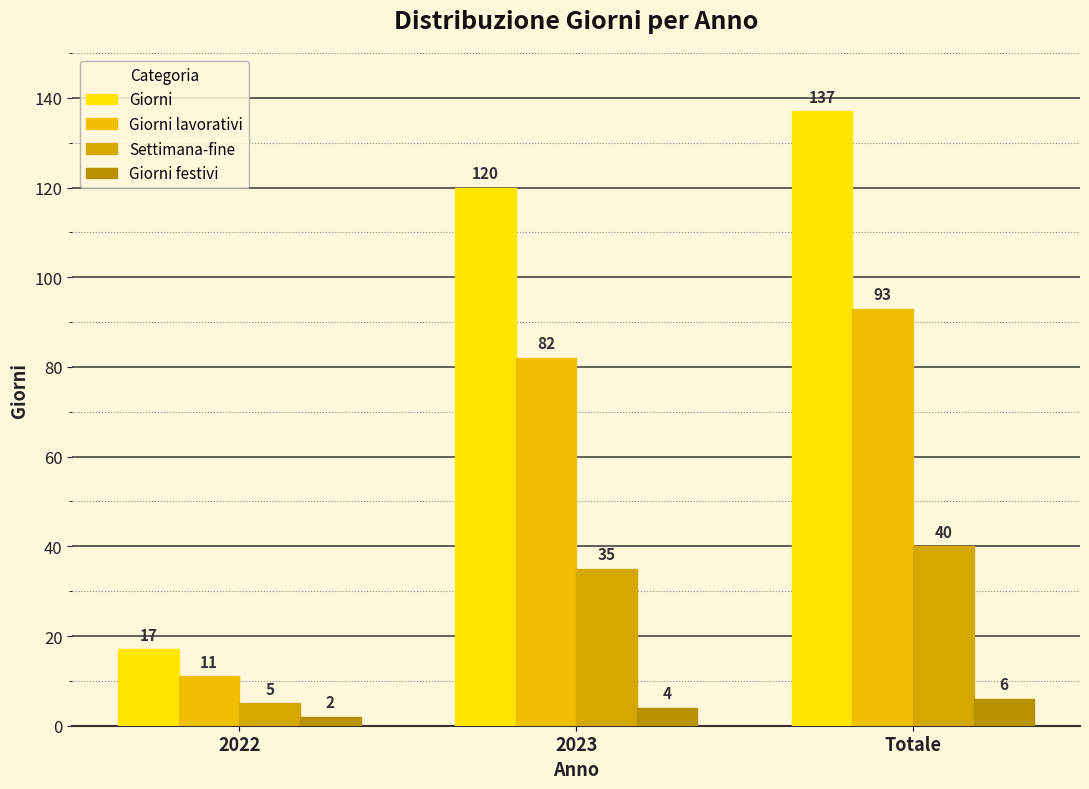

What position from the left is 2023?

2